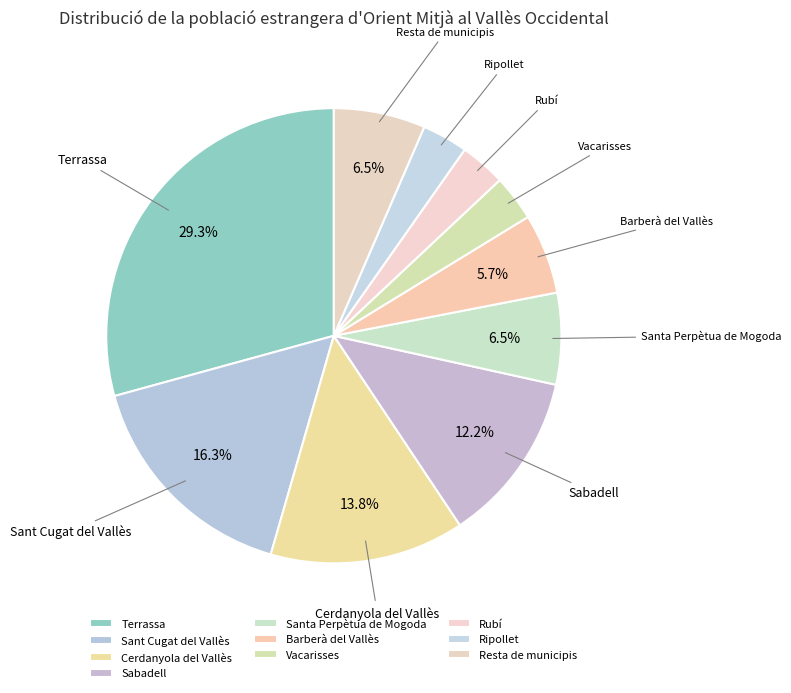

Which slice is the largest?

Terrassa